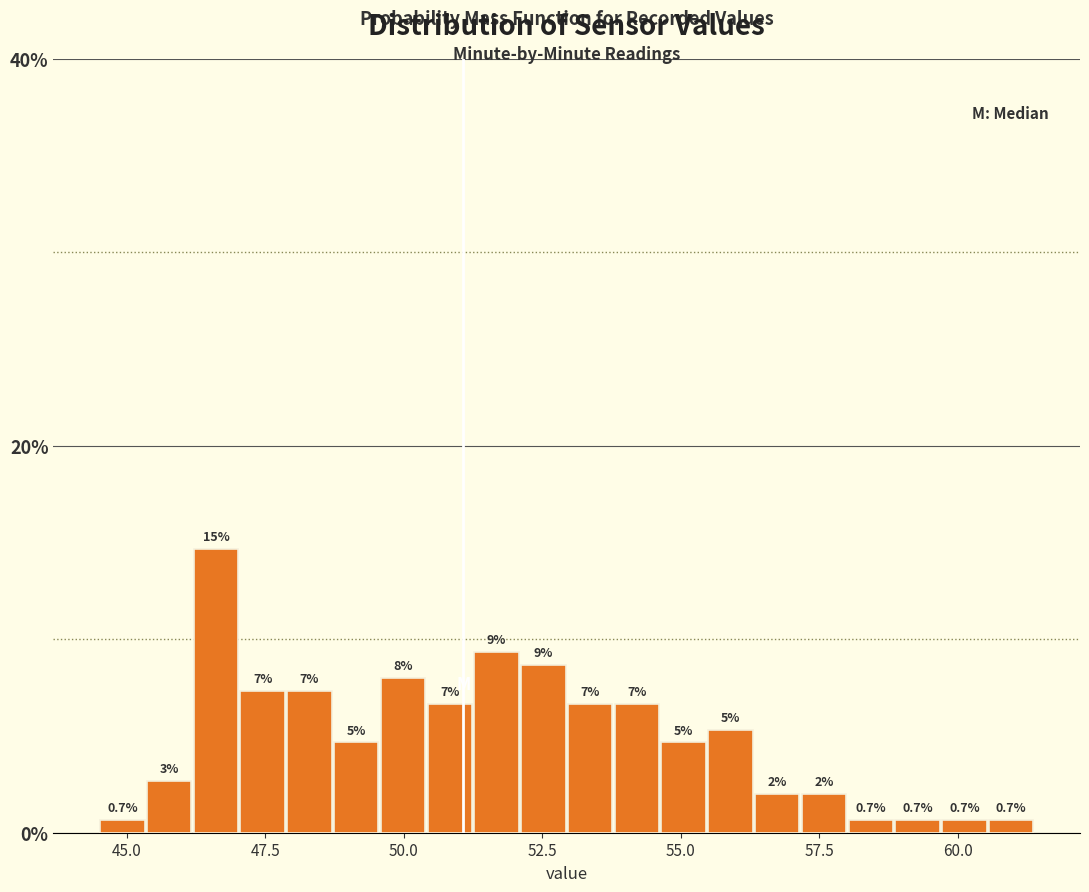

Read against the x-axis, roughly where is the centre of the tallest bar?

46.5